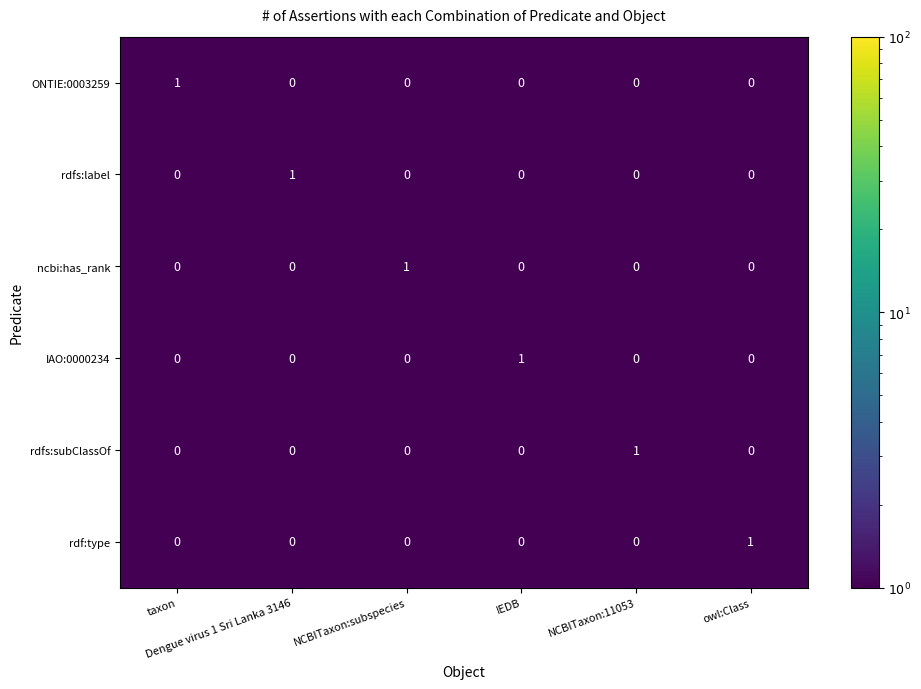

Count the rdfs:label values in the range 0 to 1.

6